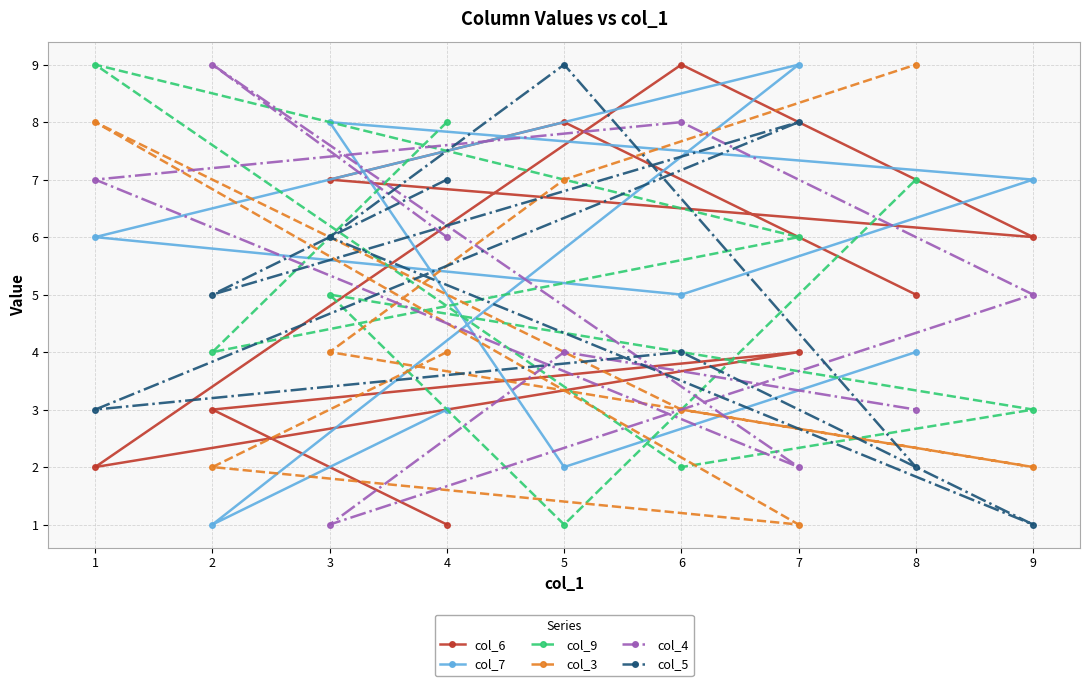

Where is the first local maximum for col_6?

7